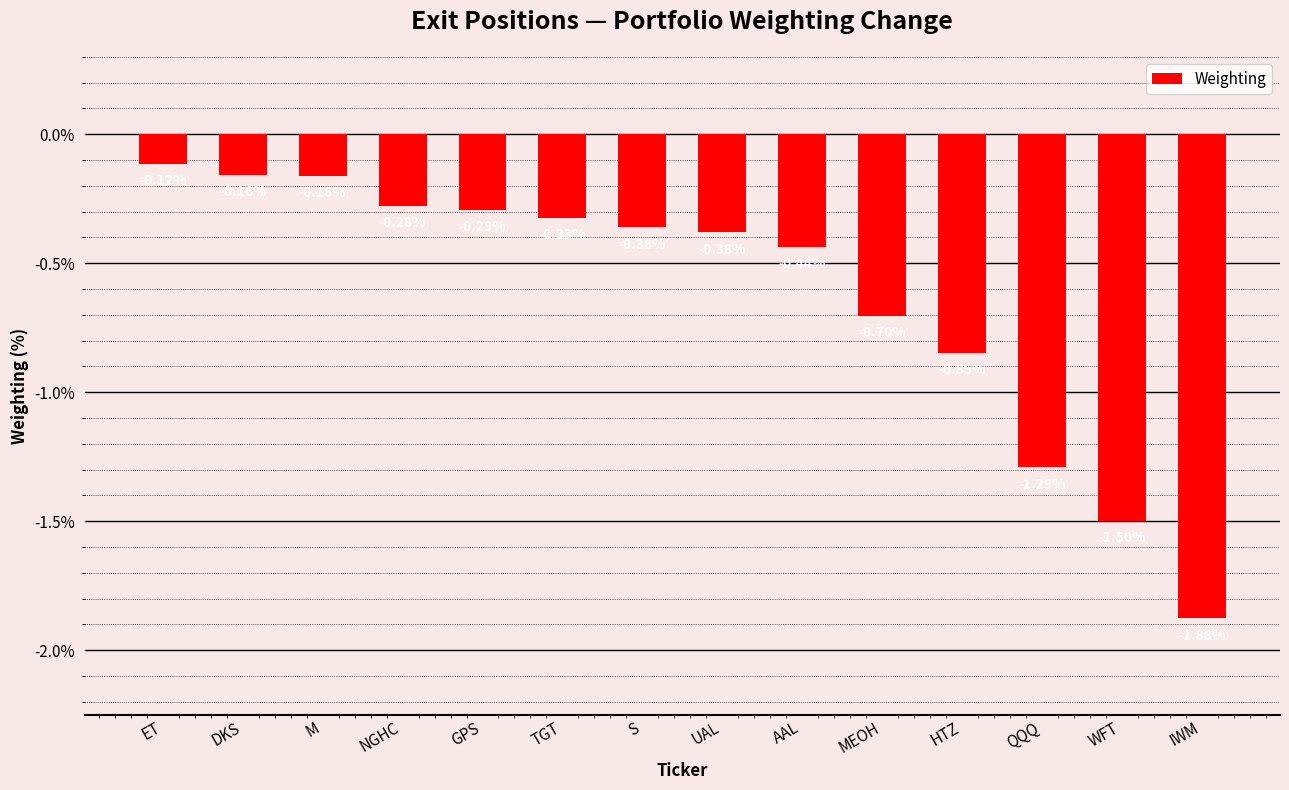

At which label is the value closest to 0?

ET